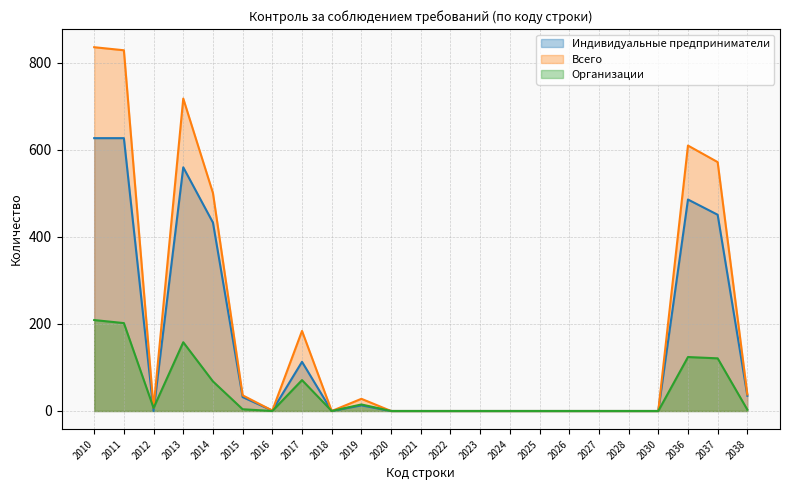

Reading left to right, list all the values displayed in this chart.

Индивидуальные предприниматели: 627	627	0	560	433	32	1	113	0	13	0	0	0	0	0	0	0	0	0	0	486	451	35
Всего: 836	829	7	718	501	36	1	184	0	28	0	0	0	0	0	0	0	0	0	0	610	572	38
Организации: 209	202	7	158	68	4	0	71	0	15	0	0	0	0	0	0	0	0	0	0	124	121	3